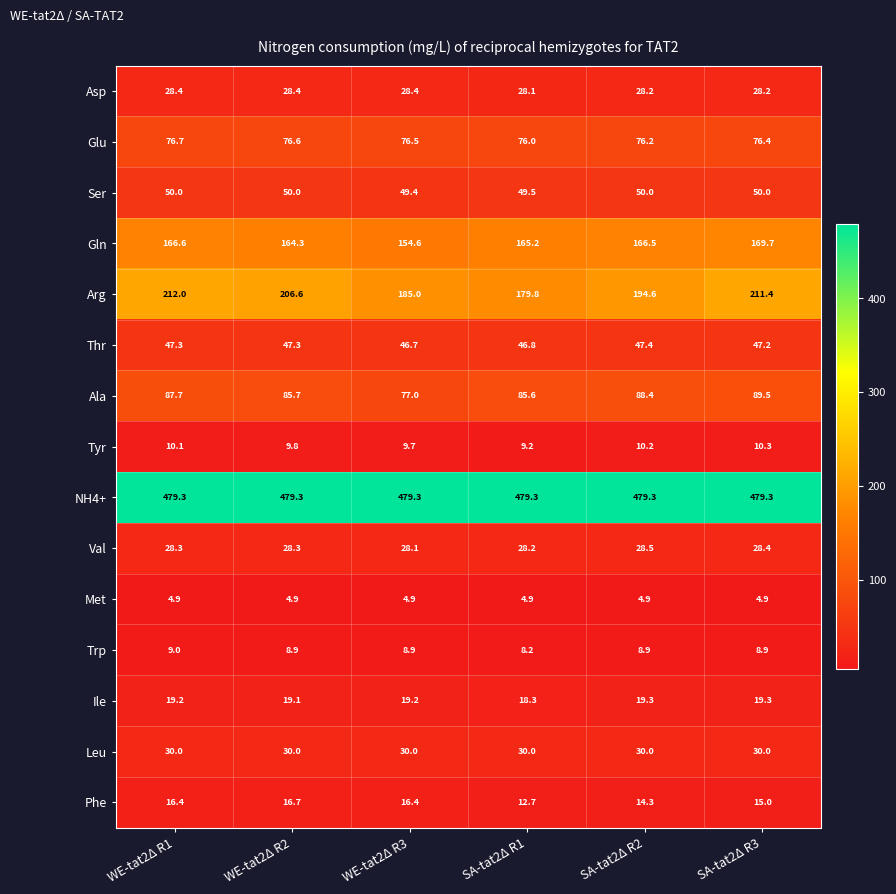

What is the minimum value for Glu?

76.0